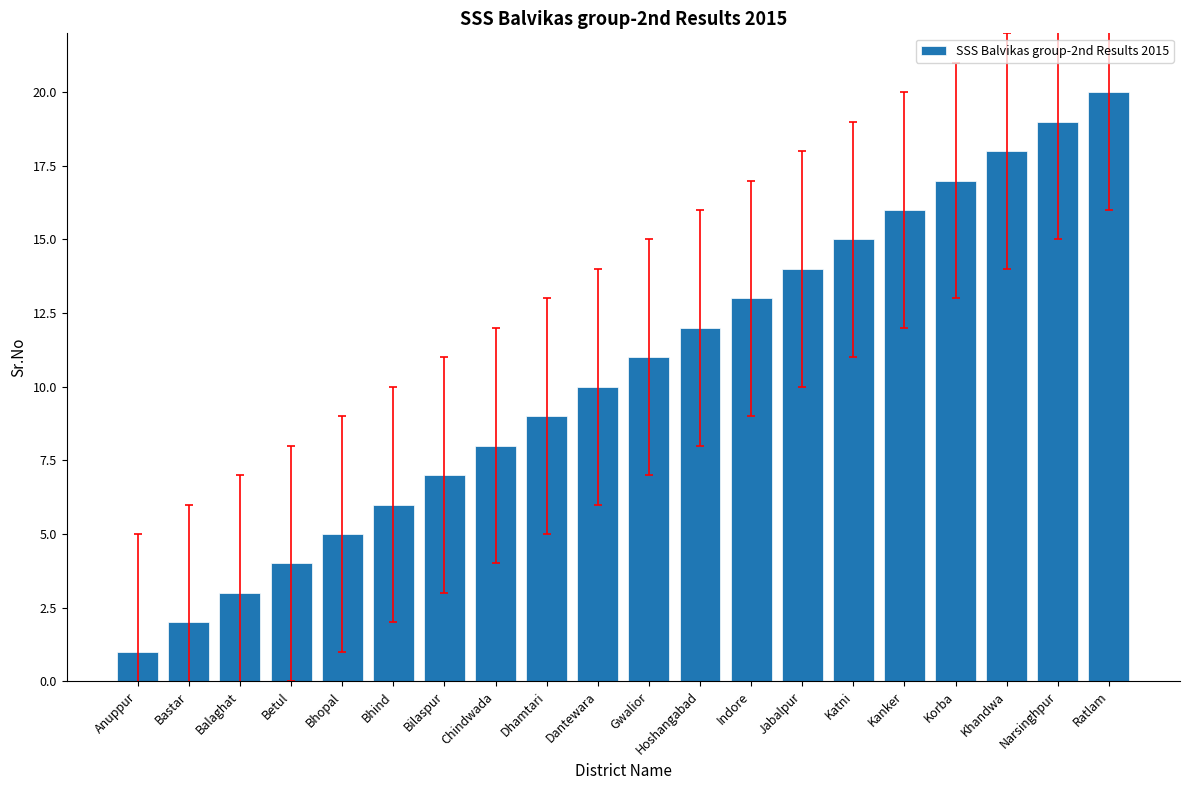

Are the bars grouped side by side (vs. stacked)?

No